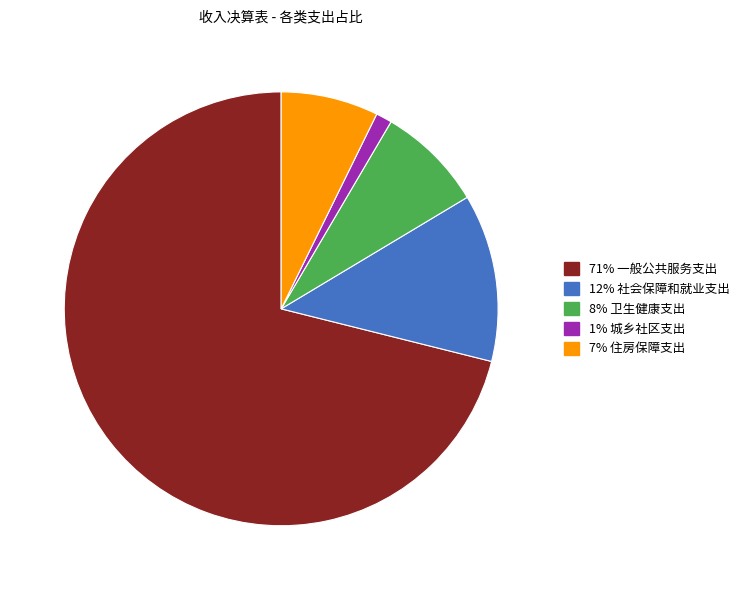

Which category has the smallest portion of the pie?

1% 城乡社区支出